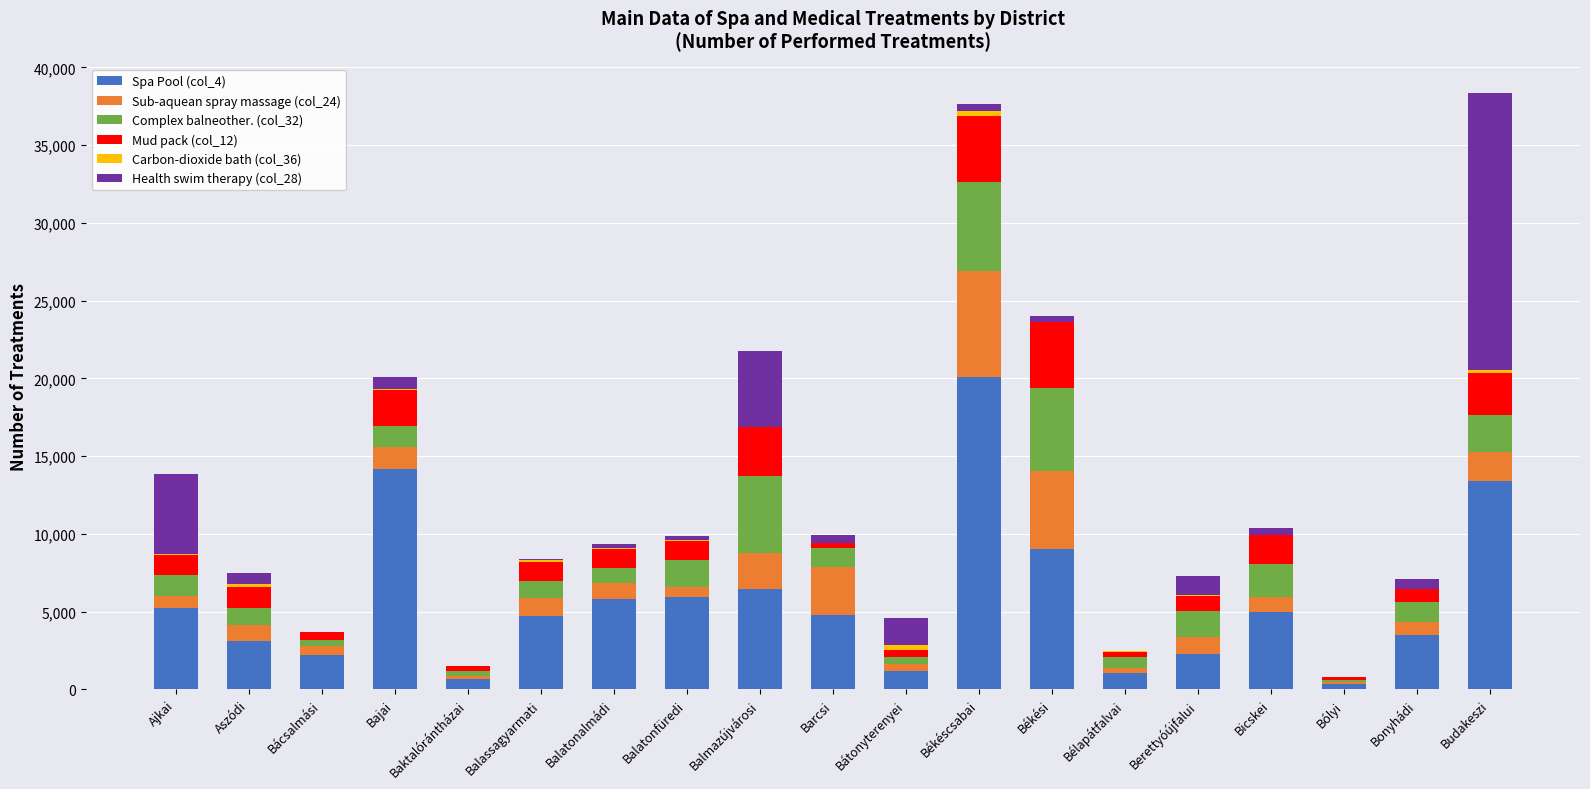

The value of Spa Pool (col_4) at Bélapátfalvai is 1024. True or false?

True